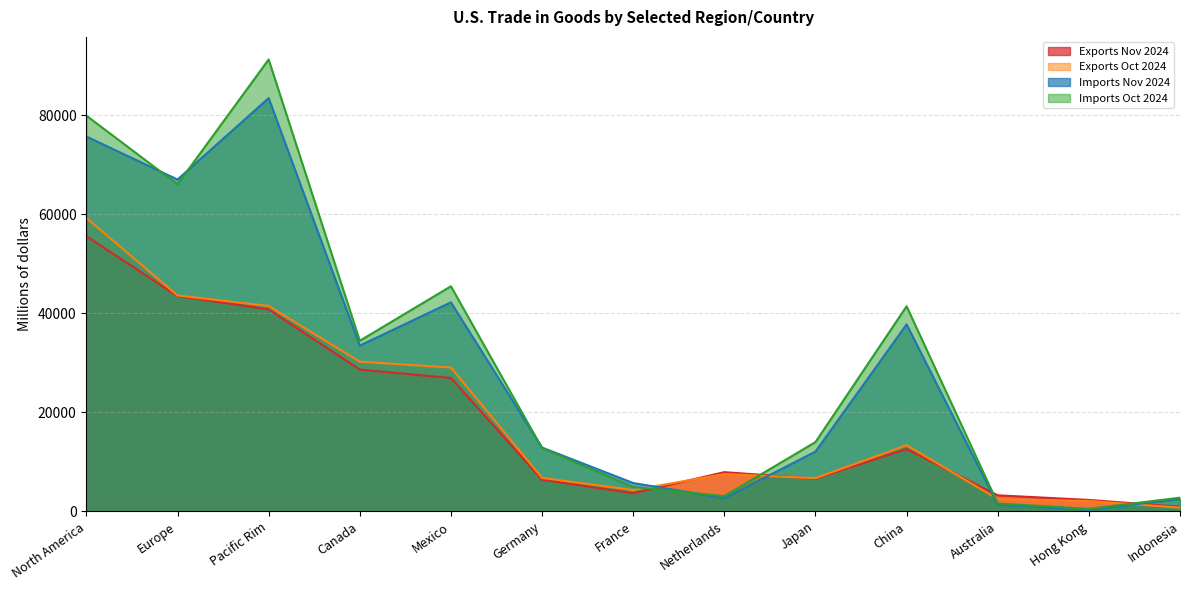

What is the average value of the Exports Oct 2024 series?

19058